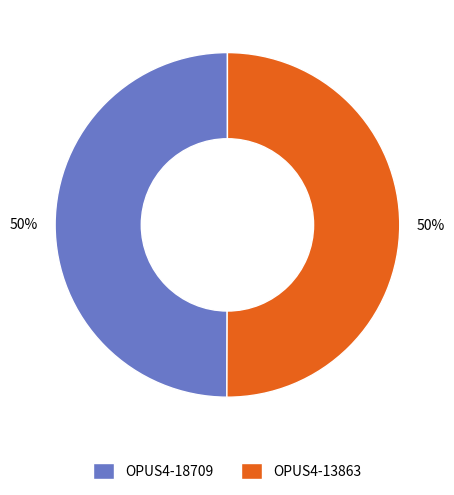

Count the number of slices in the pie.

2